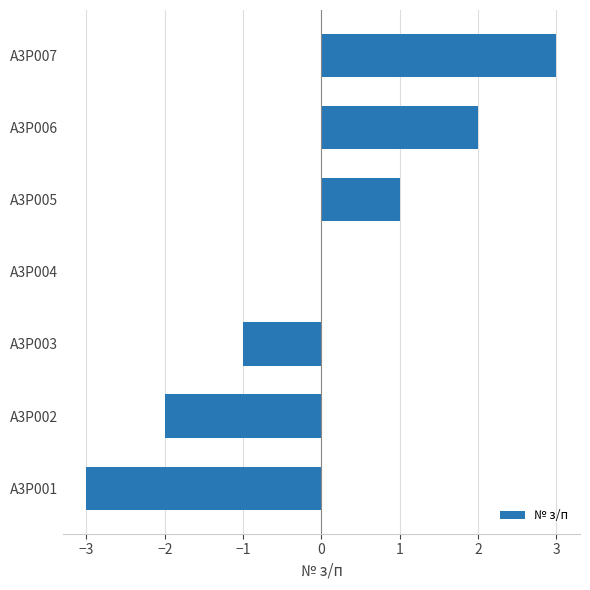

What is the maximum value shown in the chart?

3